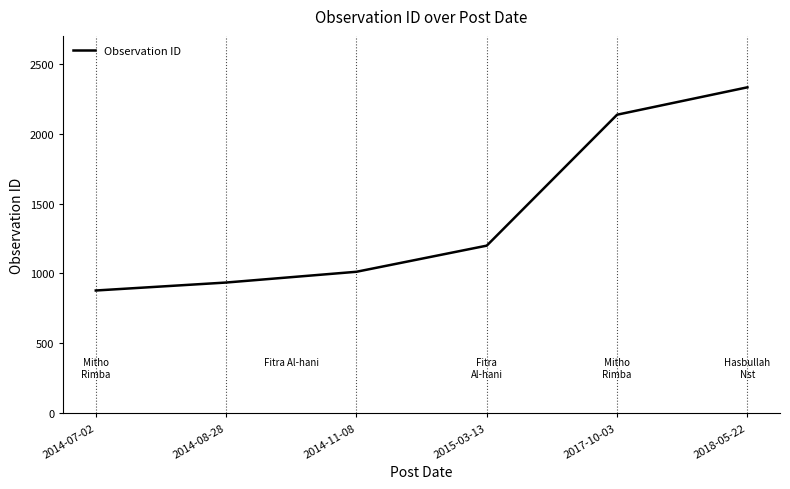

True or false: the data shows 2332 at 2018-05-22.

True